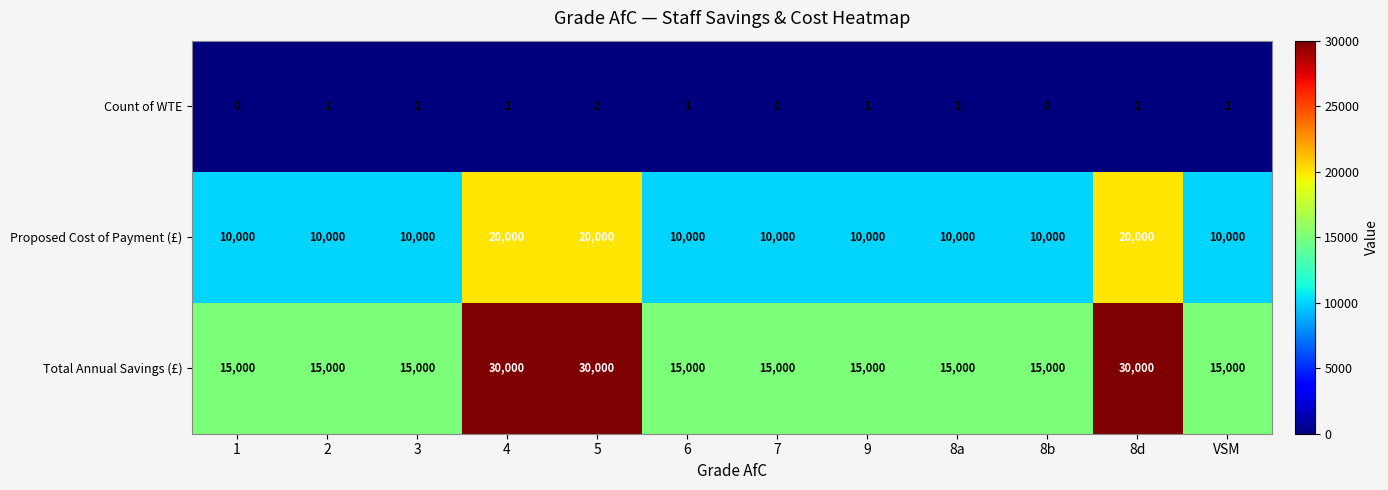

How many data points does each series have?

12